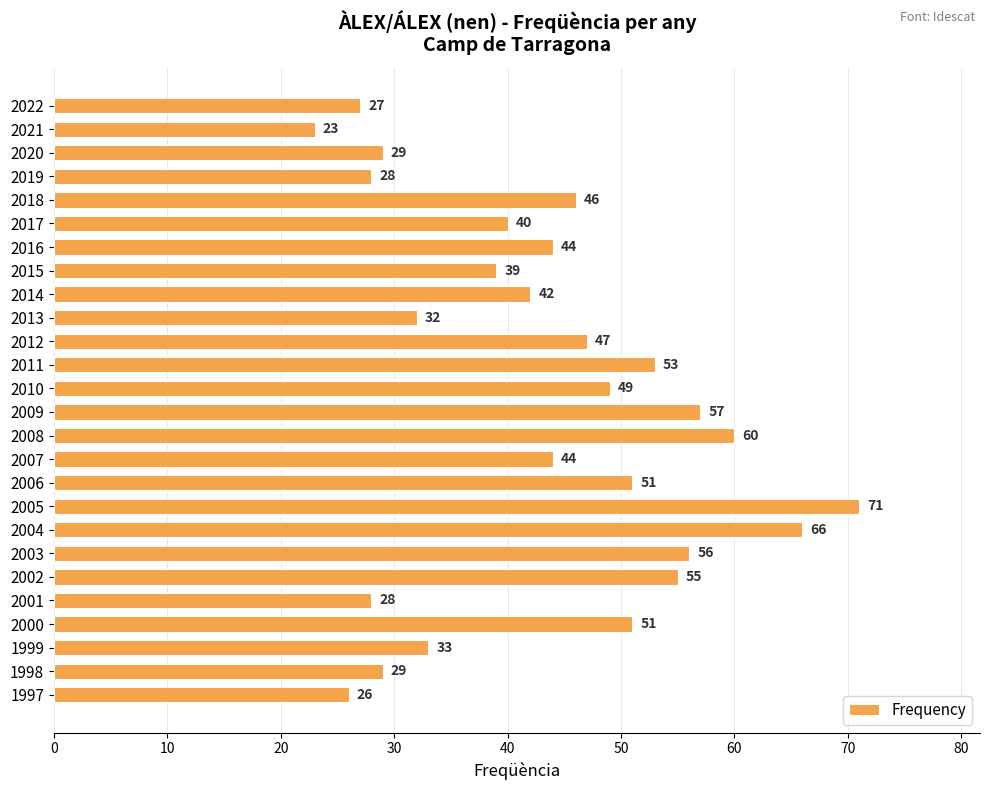

What is the approximate value at 2022, to the nearest 5?

25